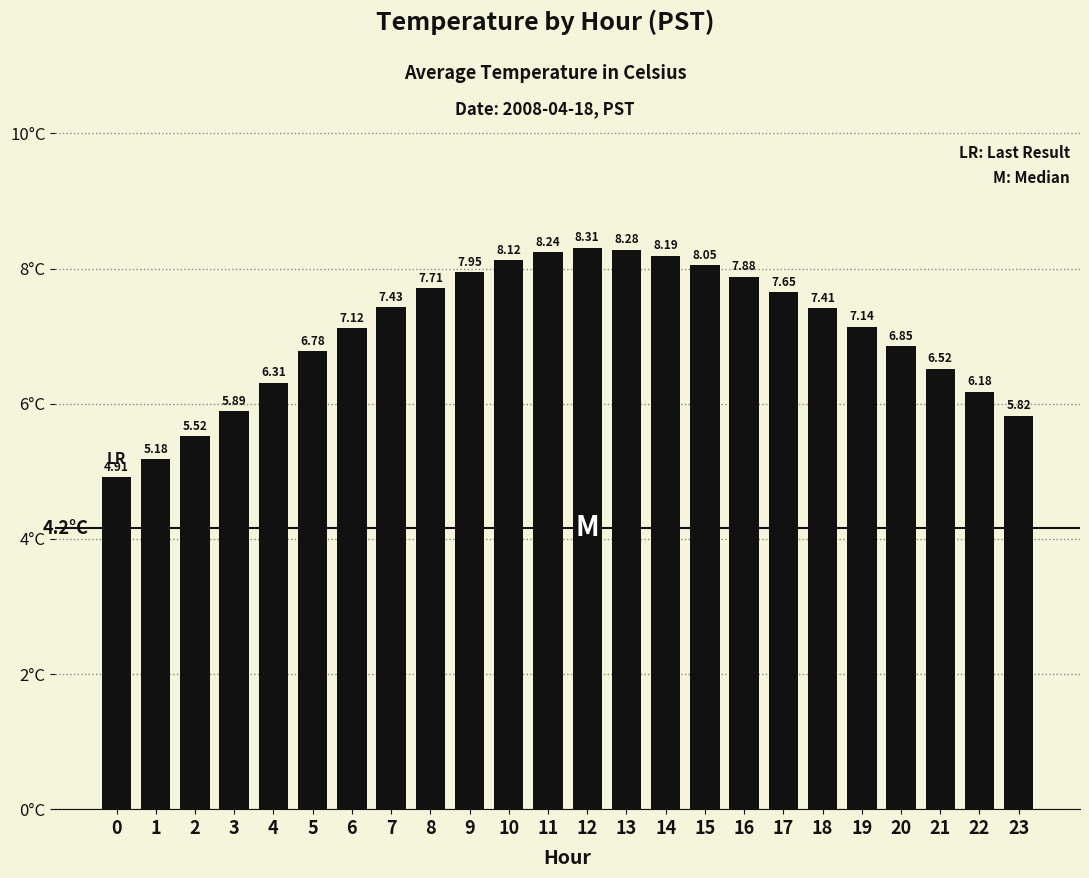

Which has a higher value, 7 or 3?

7